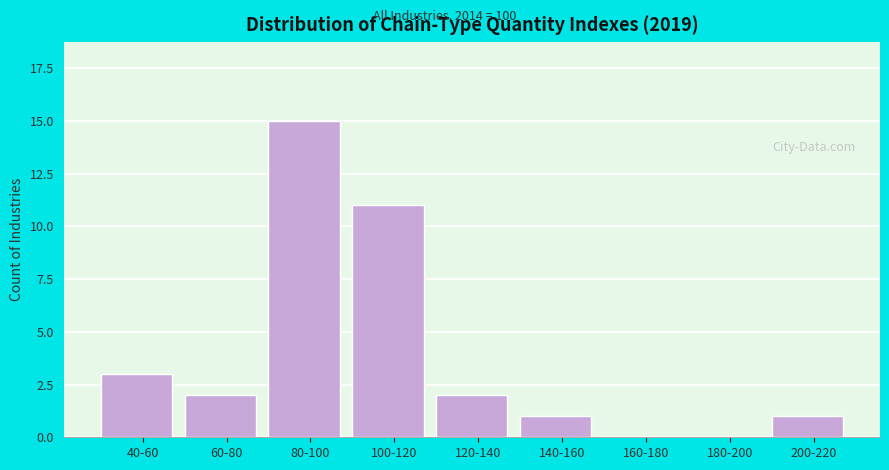

Reading right to left, transcribe all the data shown in this chart.

200-220=1	180-200=0	160-180=0	140-160=1	120-140=2	100-120=11	80-100=15	60-80=2	40-60=3